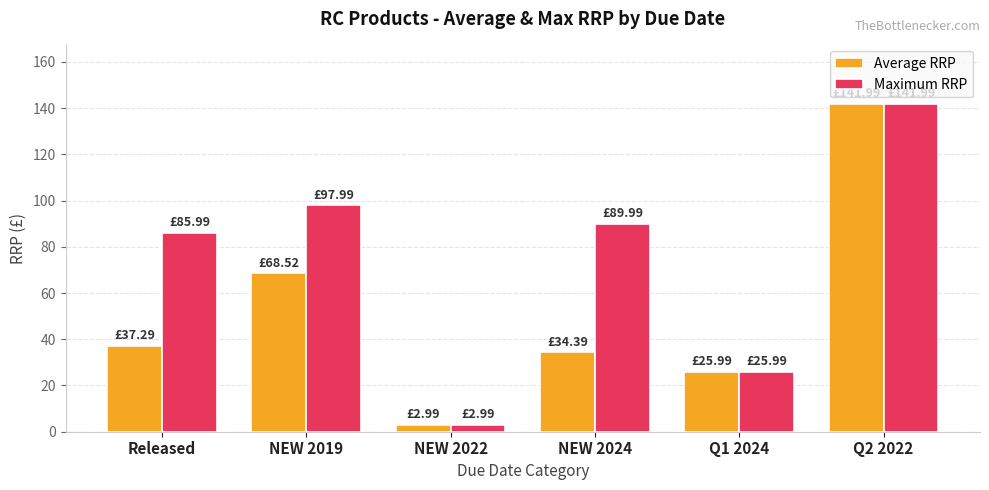

Reading right to left, transcribe all the data shown in this chart.

Average RRP: 142.0	26.0	34.4	3.0	68.5	37.3
Maximum RRP: 142.0	26.0	90.0	3.0	98.0	86.0